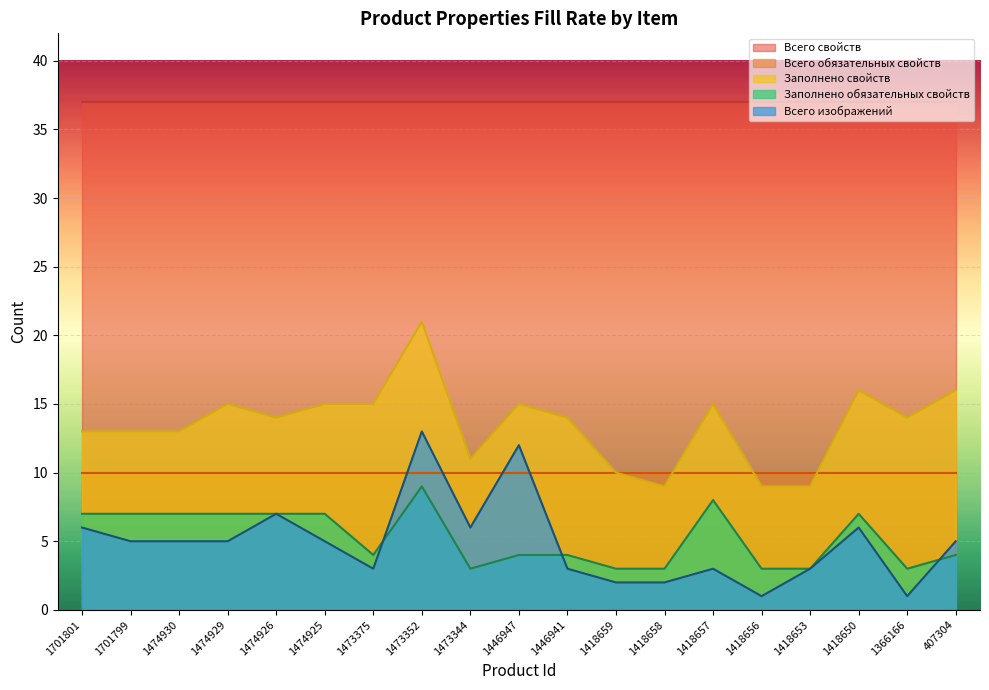

At which category is the sum across all series the highest?

1473352